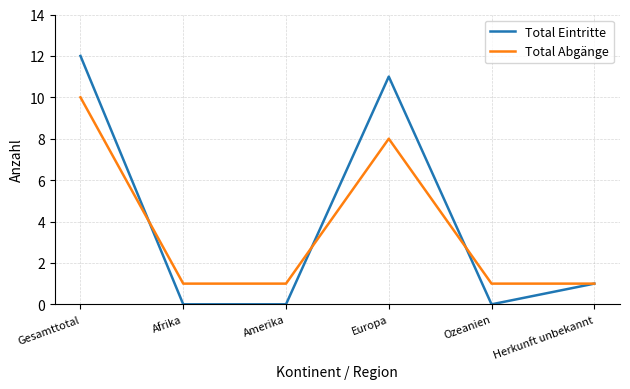

What is the average value of the Total Abgänge series?

4